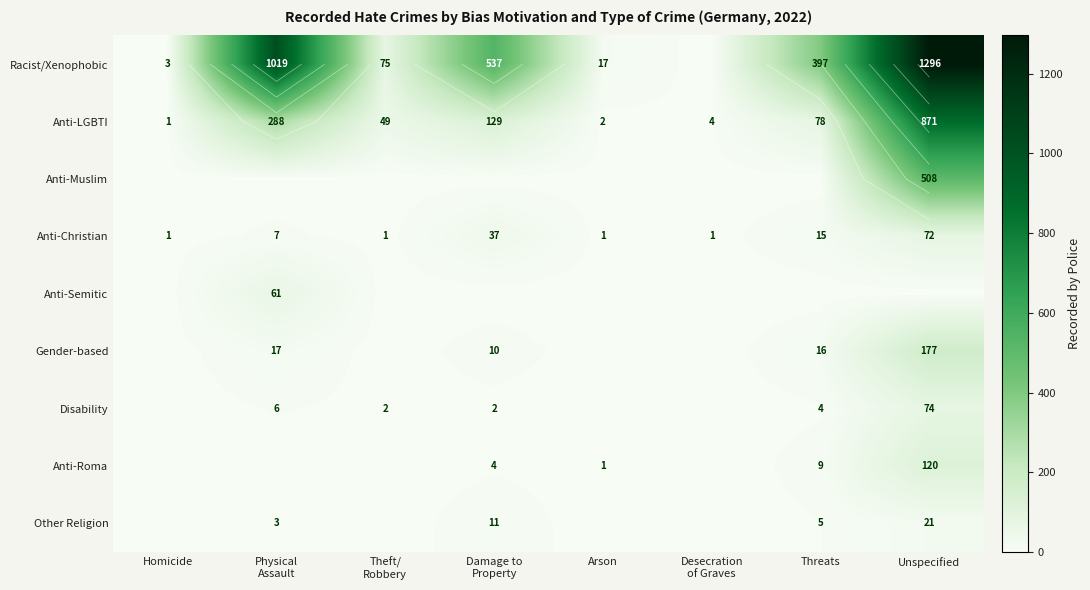

Where does the Gender-based series first go above 10?

Physical Assault